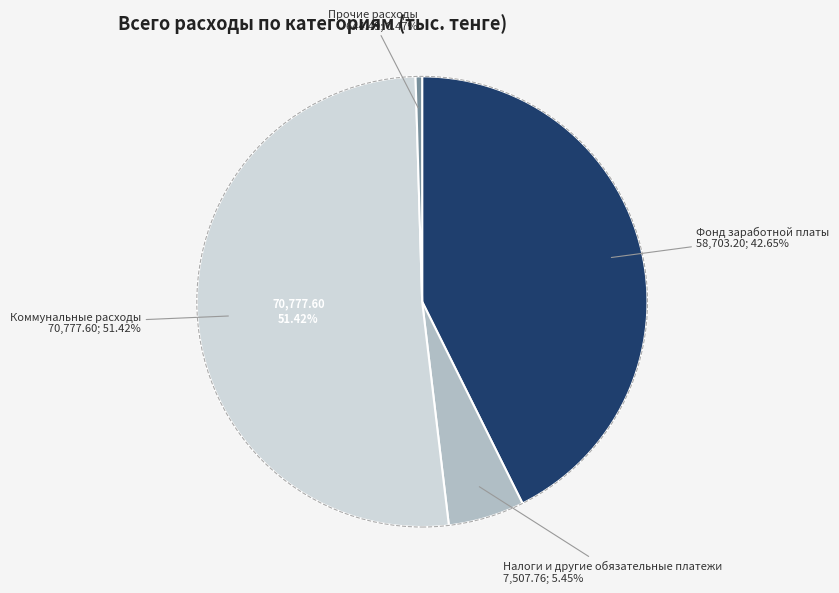

The Прочие расходы slice represents 0% of the pie. True or false?

True